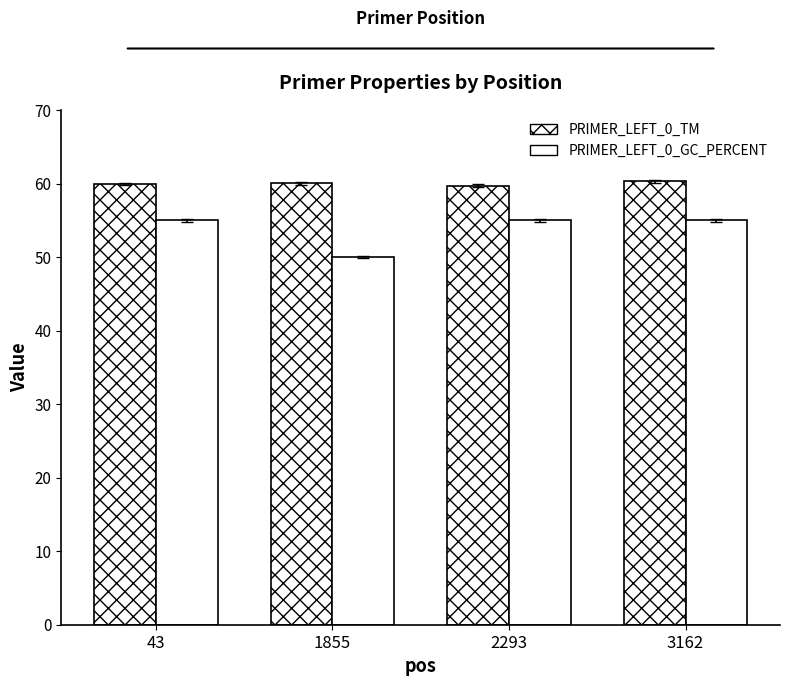

Are the bars grouped side by side (vs. stacked)?

Yes